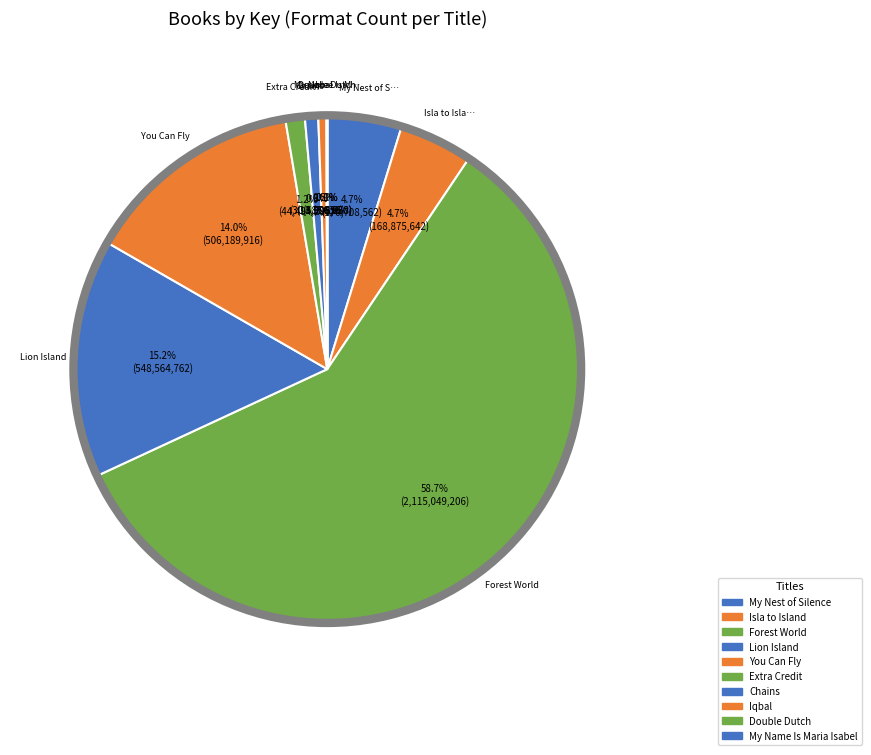

What is the largest slice in the pie chart?

Forest World